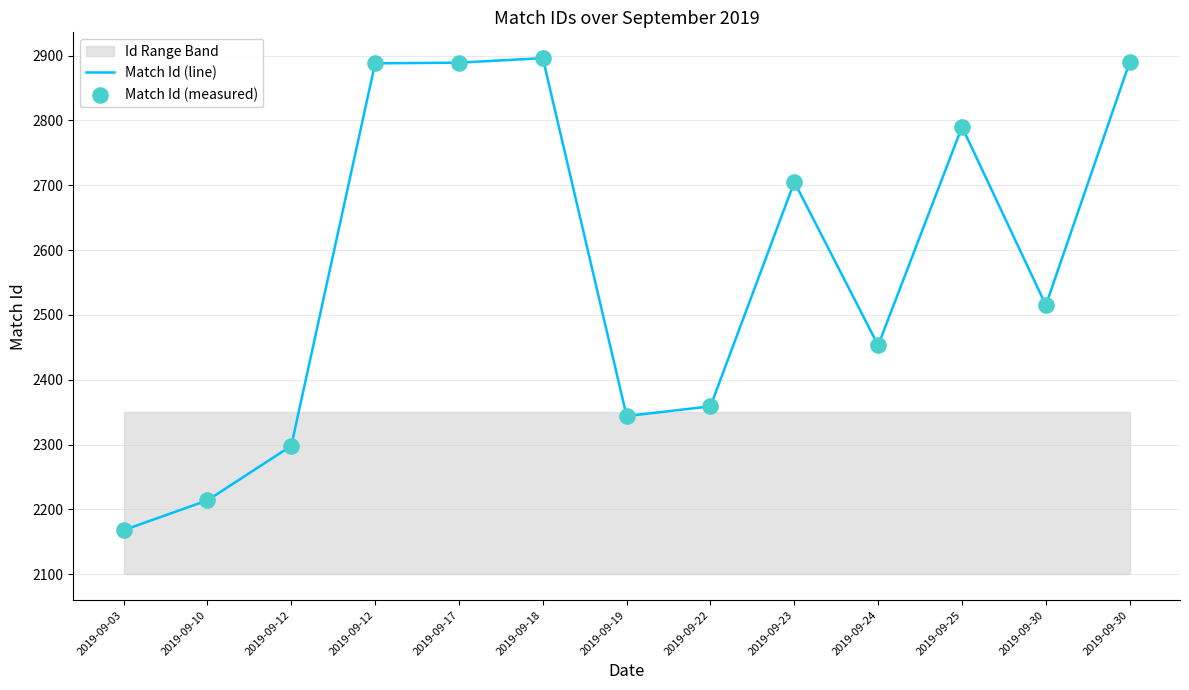

Which series has the largest Y range (max minus min)?

Match Id (line)